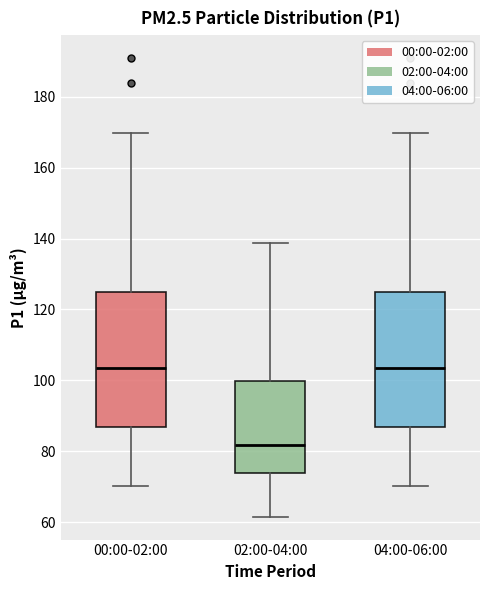

Reading left to right, transcribe this box plot: for each box, give where its median line is, the range the box spans, and where its two whiskers end, as read against the y-axis. The values are not printed on the chart, so give them approximately, as read against the axis.

00:00-02:00: median 104, box 86 to 124, whiskers 70 to 170
02:00-04:00: median 82, box 74 to 100, whiskers 62 to 138
04:00-06:00: median 104, box 86 to 124, whiskers 70 to 170